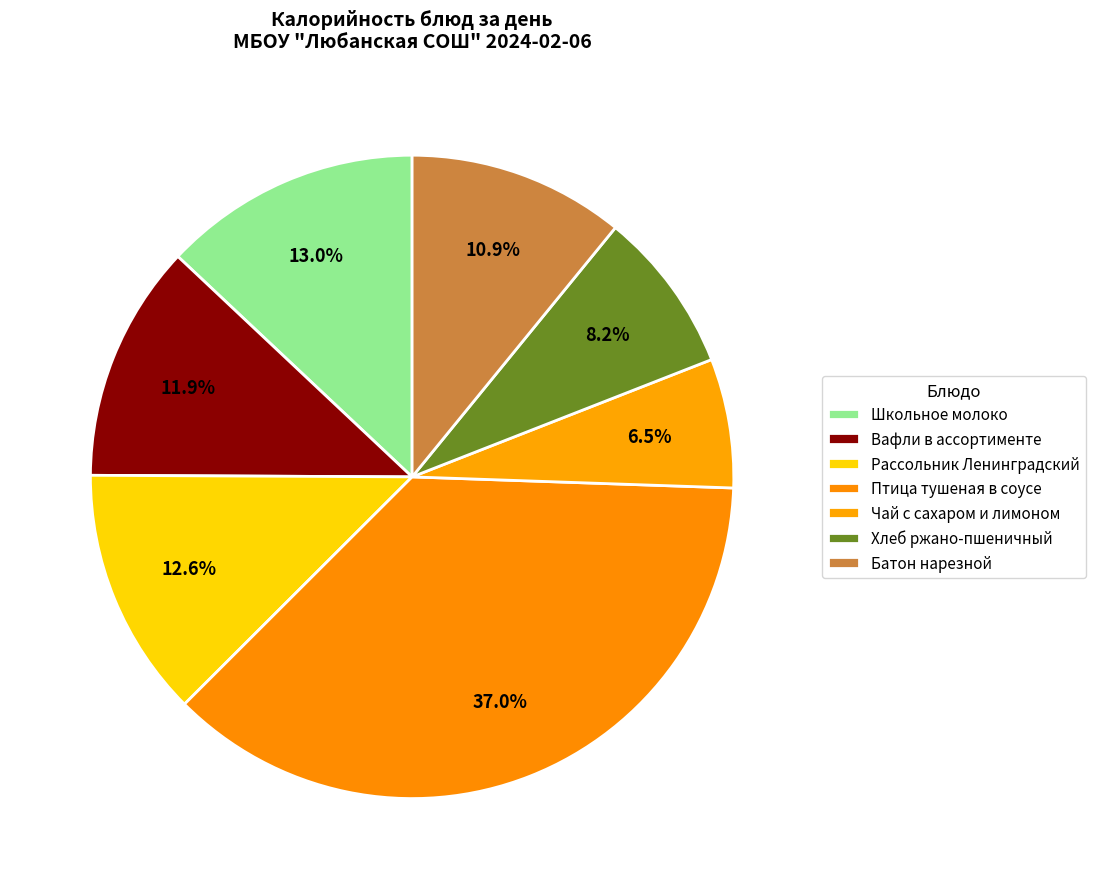

How much of the chart is everything except Вафли в ассортименте?

88.1%